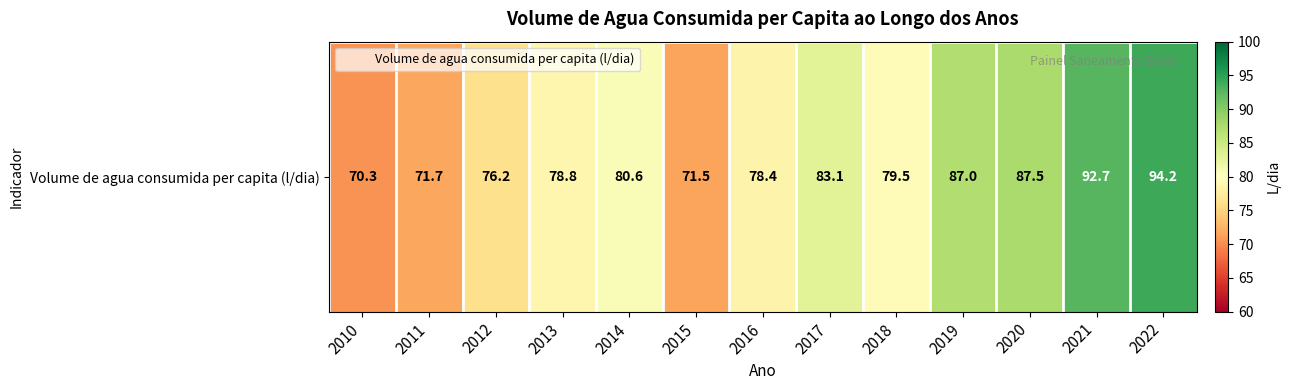

What is the difference between the second highest and second lowest values?

21.3